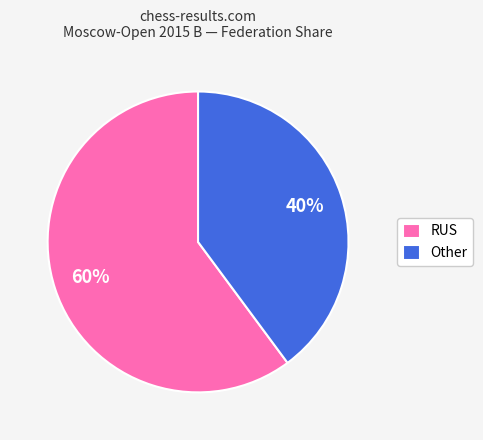

True or false: Other accounts for 40% of the total.

True